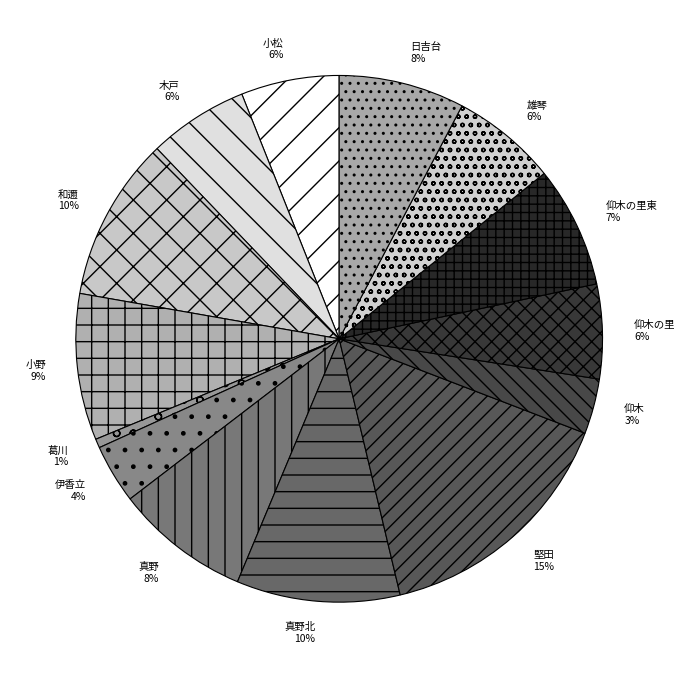

Do 雄琴 and 日吉台 together represent more than half of the pie?

No